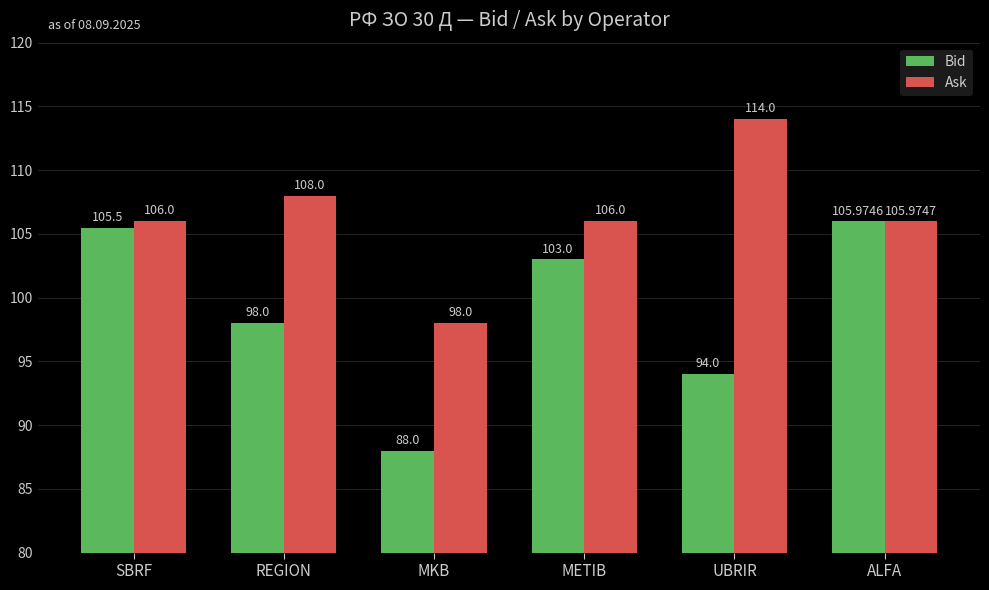

What are all the series names shown in the legend?

Bid, Ask